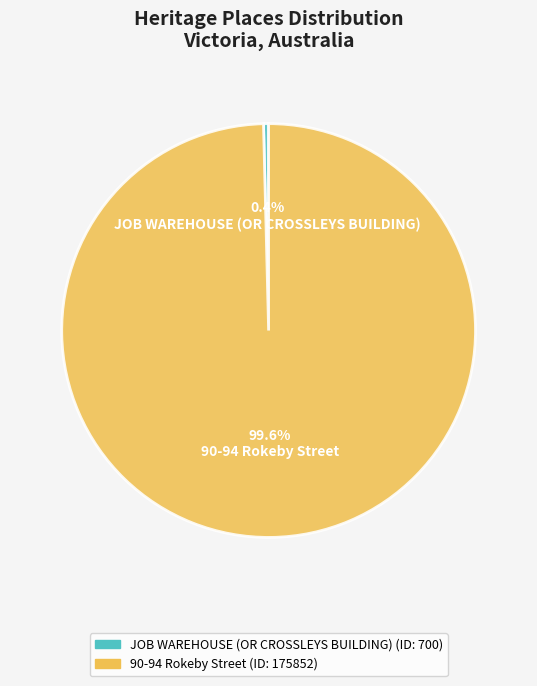

How many slices are in this pie chart?

2